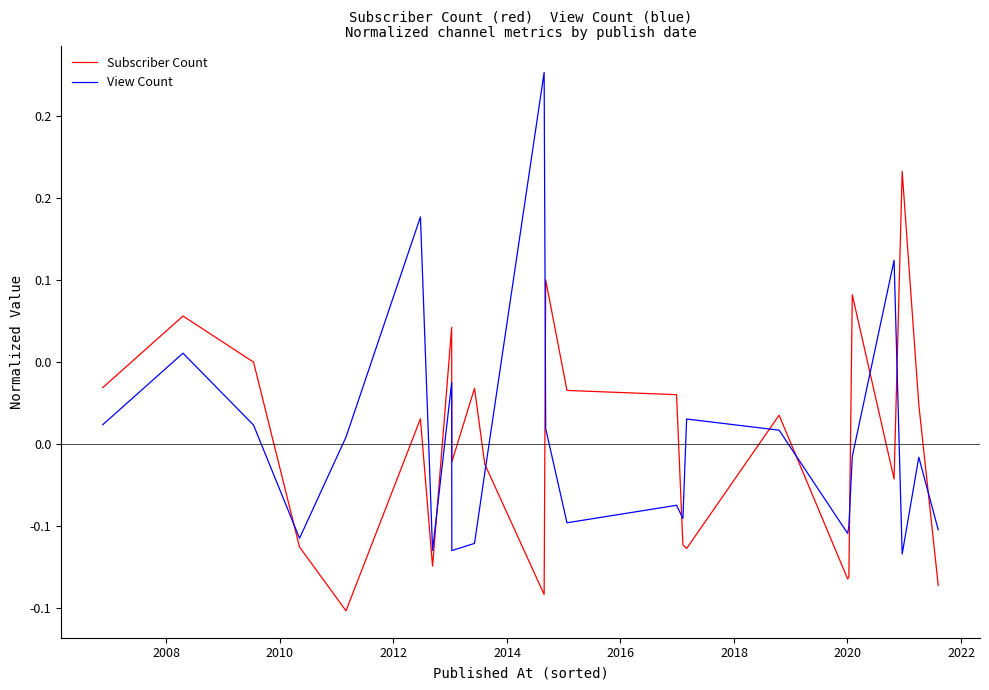

What are all the series names shown in the legend?

Subscriber Count, View Count